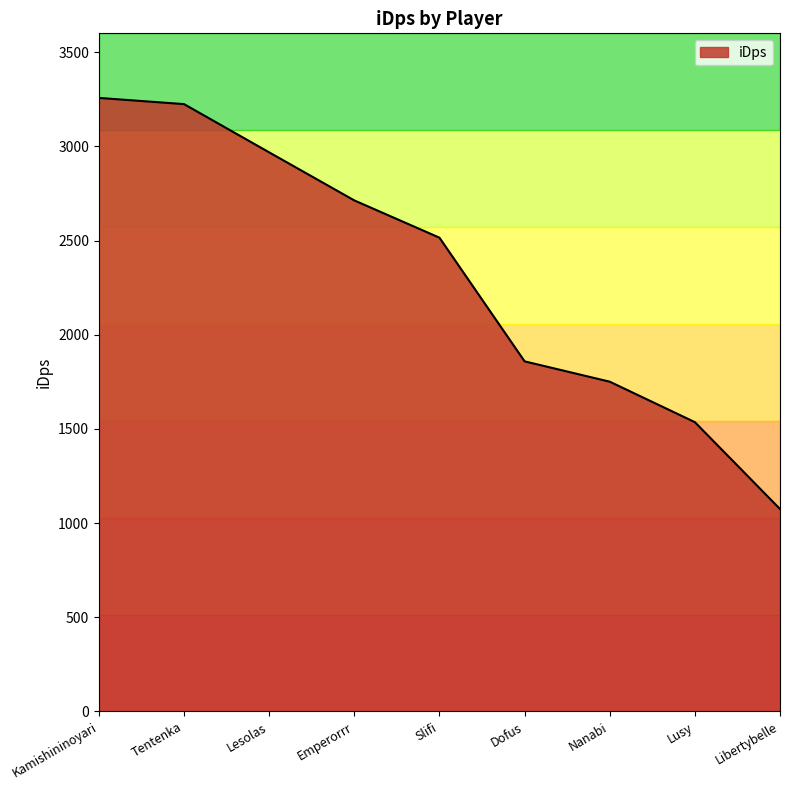

Reading left to right, list all the values displayed in this chart.

Kamishininoyari=3257.1	Tentenka=3224.2	Lesolas=2968.2	Emperorrr=2713.0	Slifi=2515.2	Dofus=1858.7	Nanabi=1750.7	Lusy=1535.9	Libertybelle=1074.7